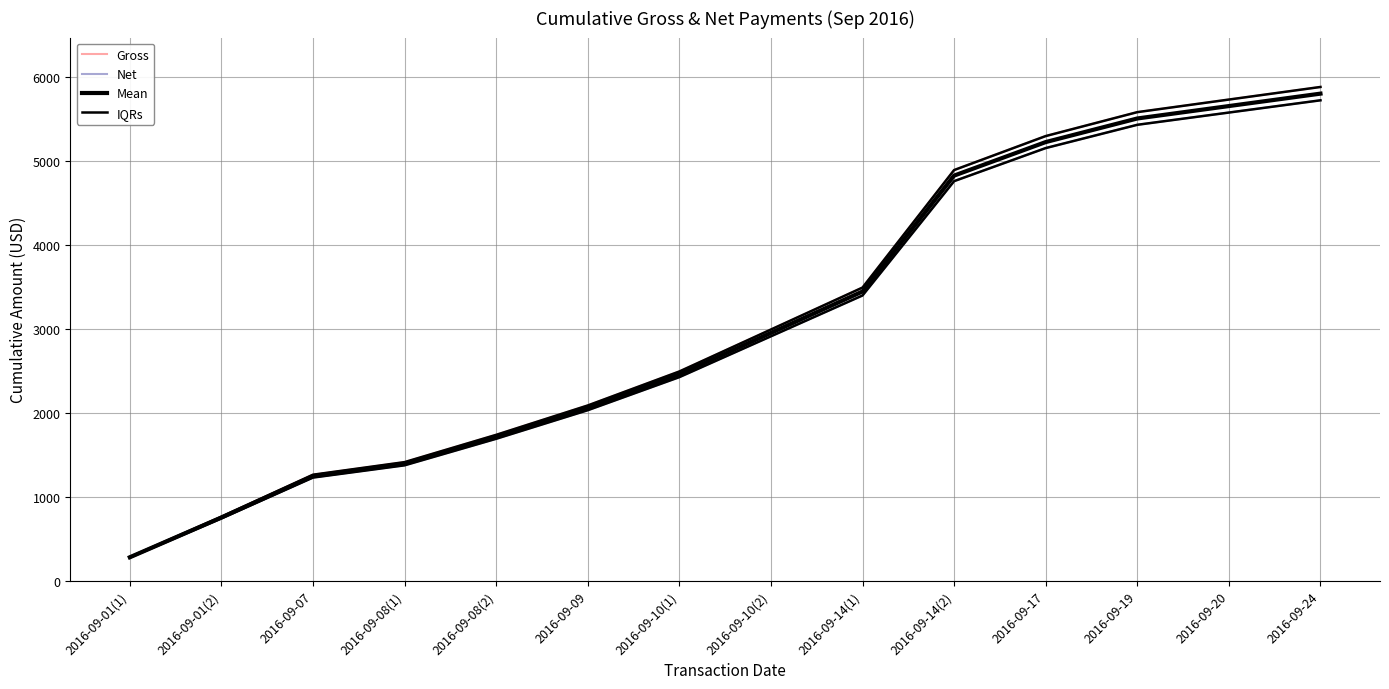

What is the smallest value displayed?

277.3